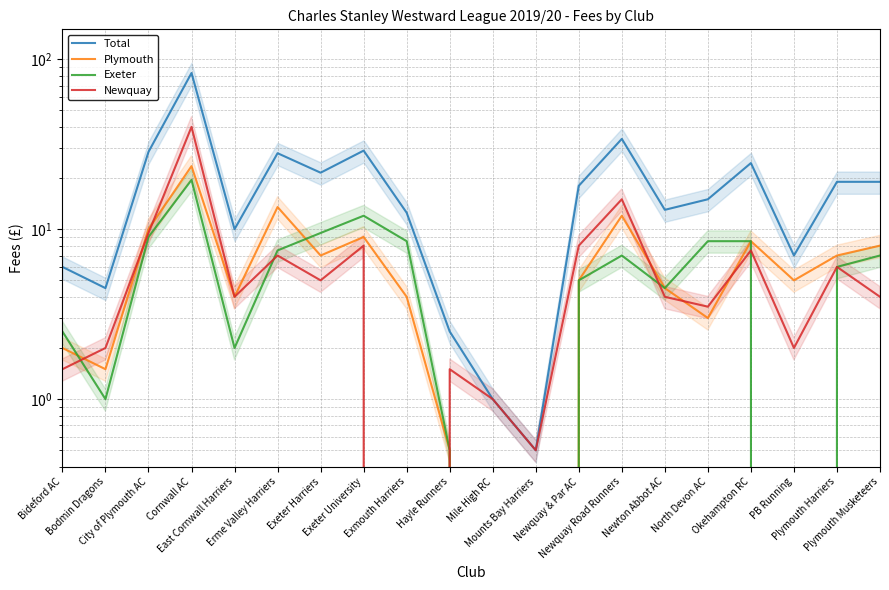

True or false: Plymouth and Total intersect in this chart.

False